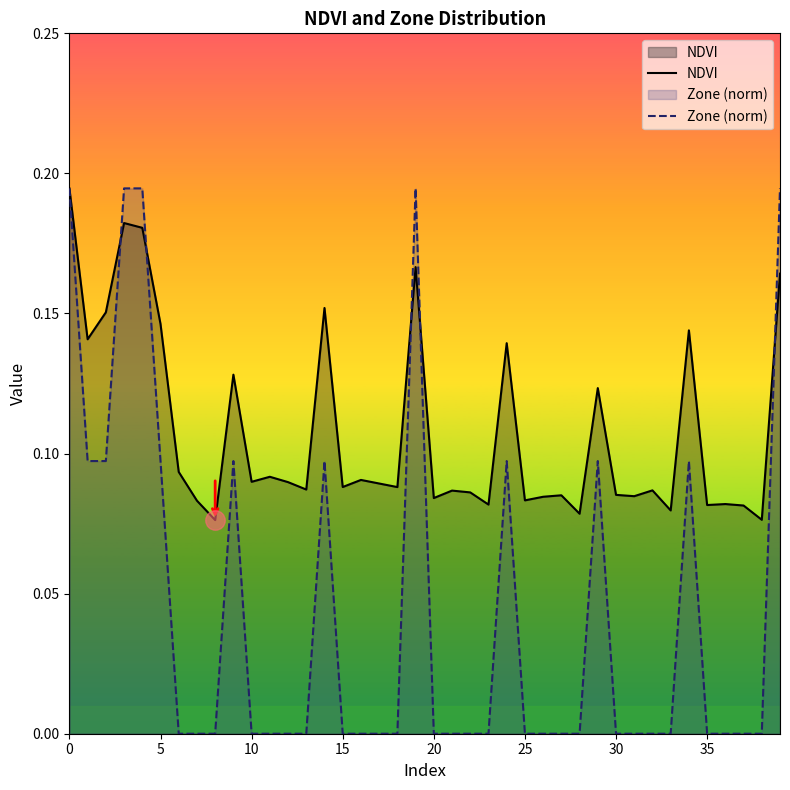

Rank the series by their average value, from lowest to highest.

Zone (norm), NDVI